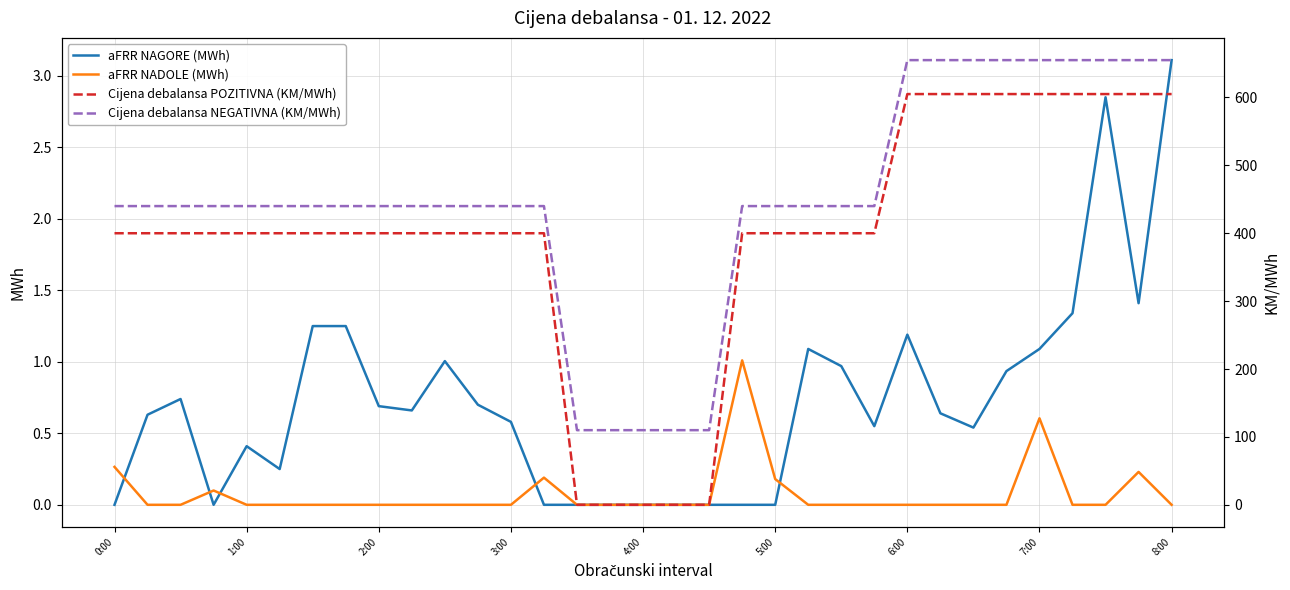

At which category does the chart reach its minimum across all series?

0:00